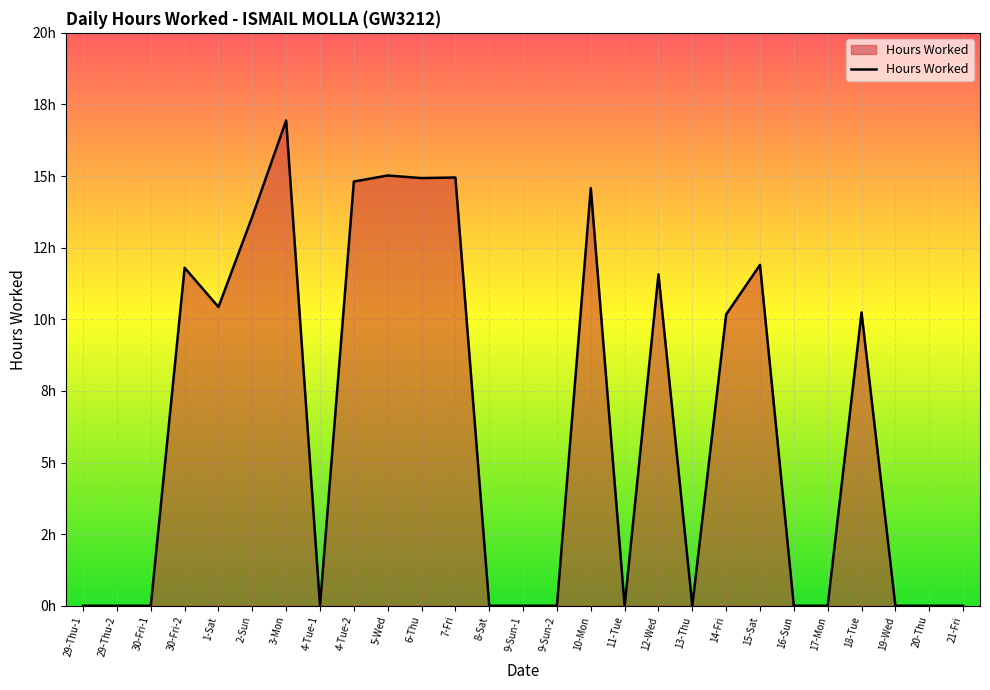

Is this an area chart (filled region under the line)?

Yes